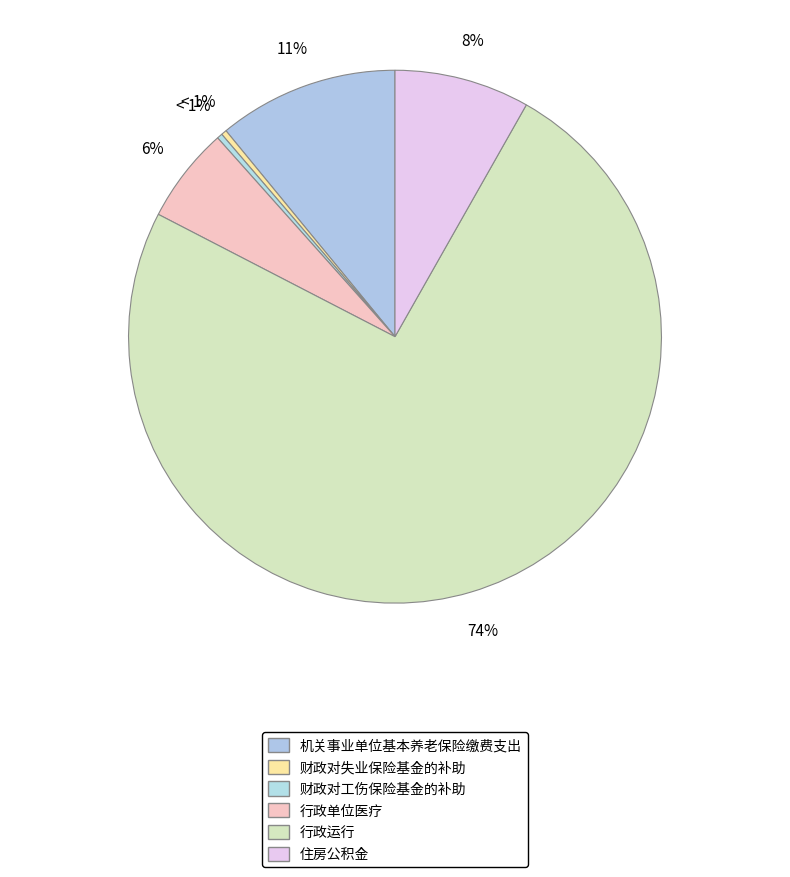

Between 机关事业单位基本养老保险缴费支出 and 财政对失业保险基金的补助, which is larger?

机关事业单位基本养老保险缴费支出